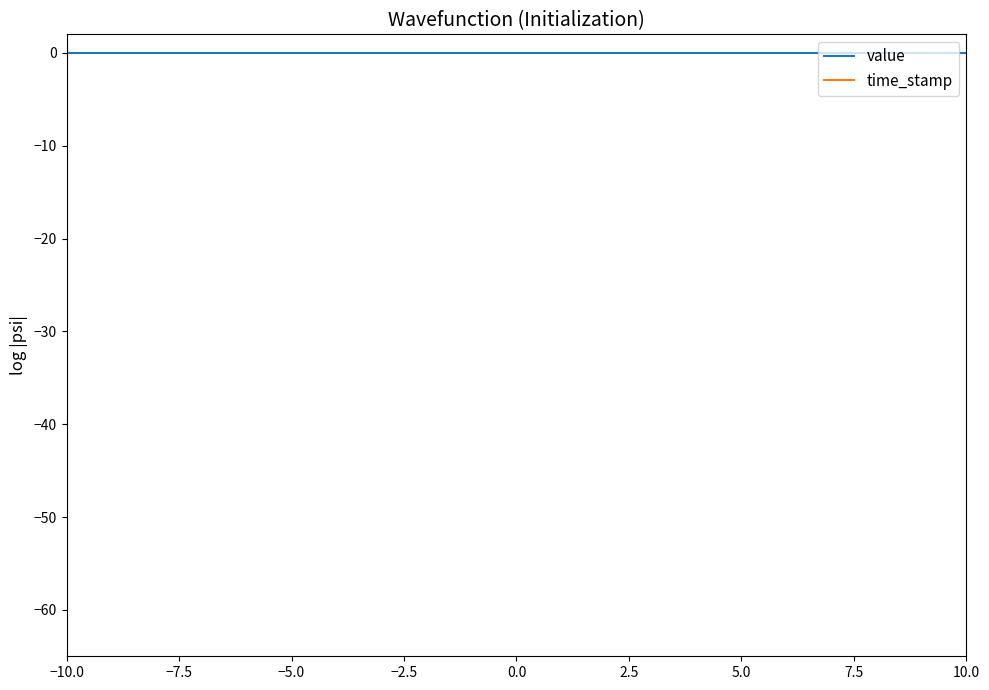

What is the label of the 4th point from the left?

−2.5